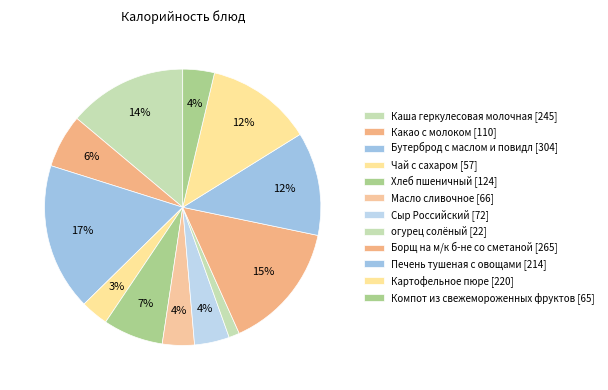

To the nearest percent, what is the difference between the largest and smallest slice percentages?

16%